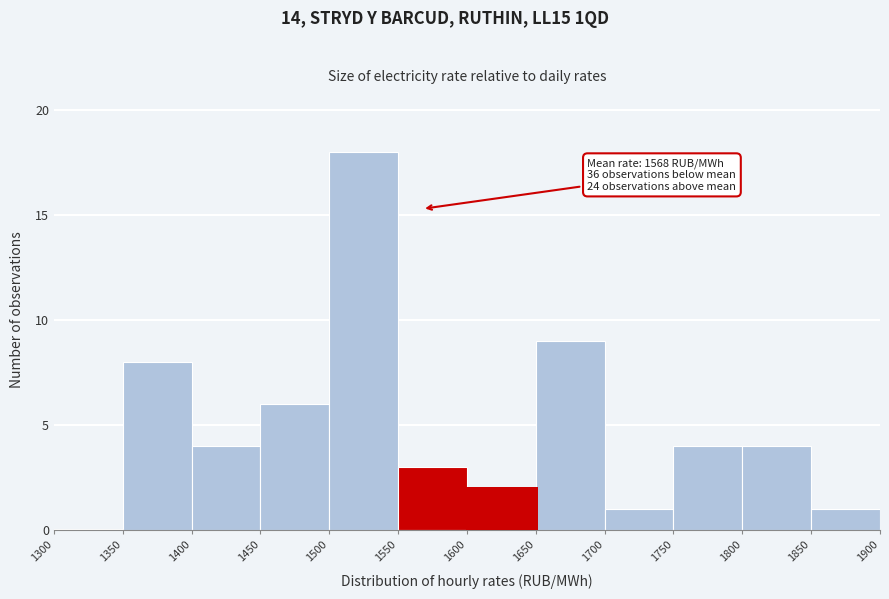

Over which range of the x-axis is the bar tallest?

1500 to 1550